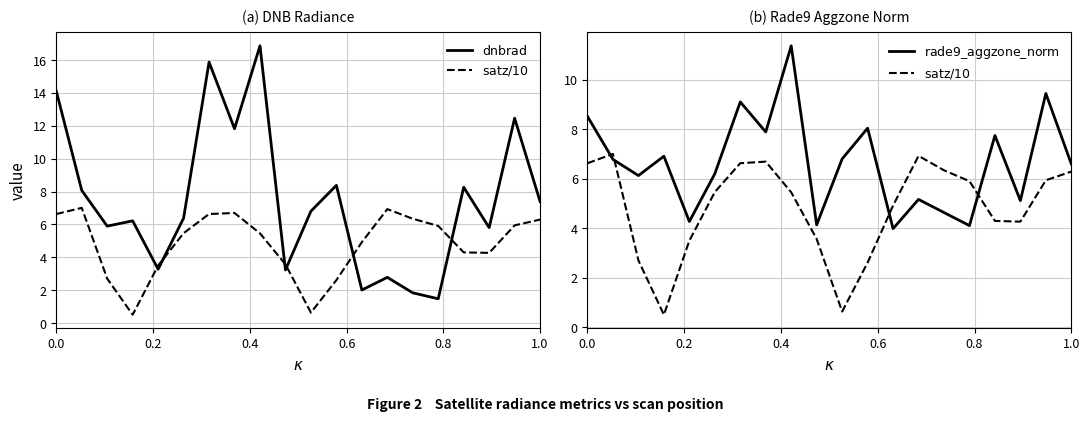

Is the value of $\mathrm{satz/10}$ at 1.0 greater than the value of $\mathrm{rade9\_aggzone\_norm}$ at 0.0?

No